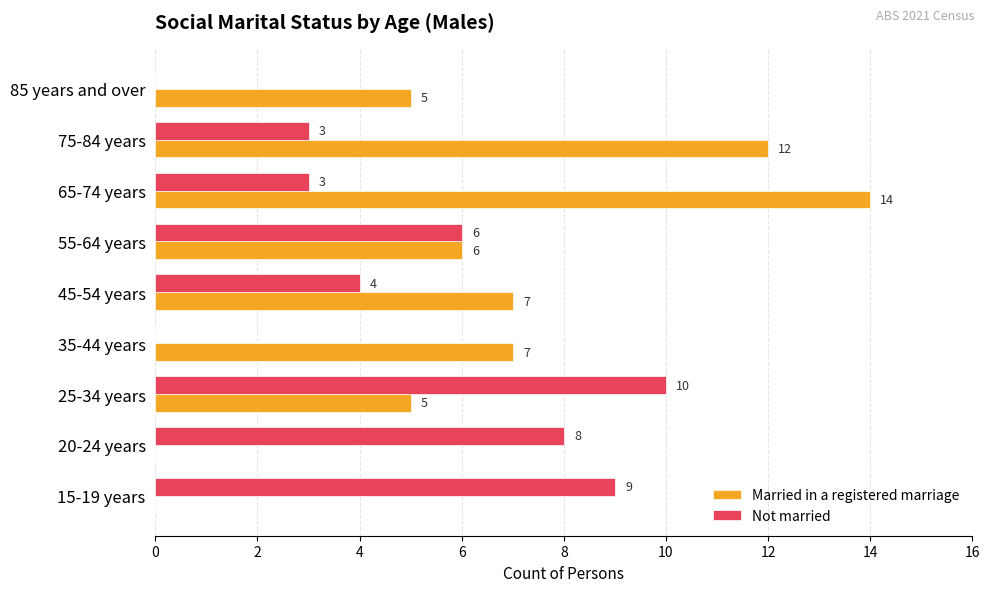

What is the maximum value shown in the chart?

14